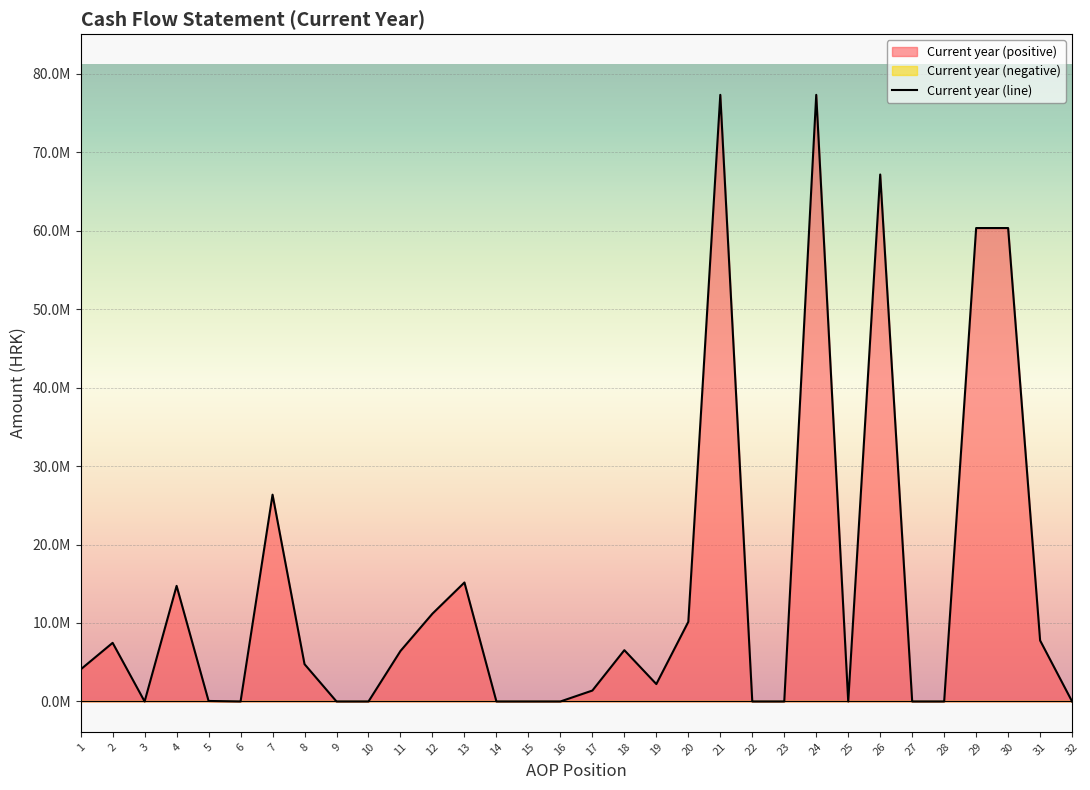

How many lines are shown in the chart?

1